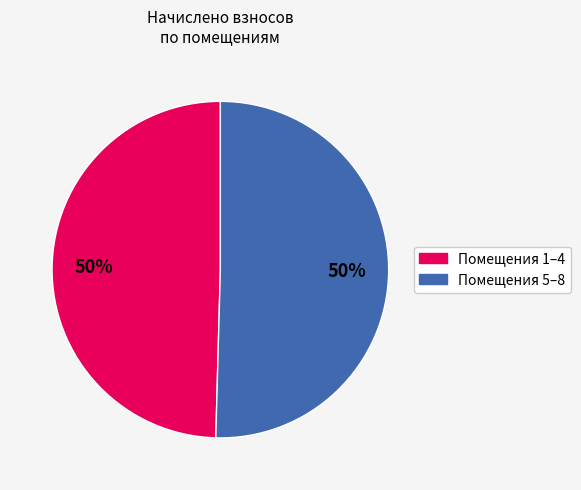

To the nearest percent, what is the average slice percentage?

50%